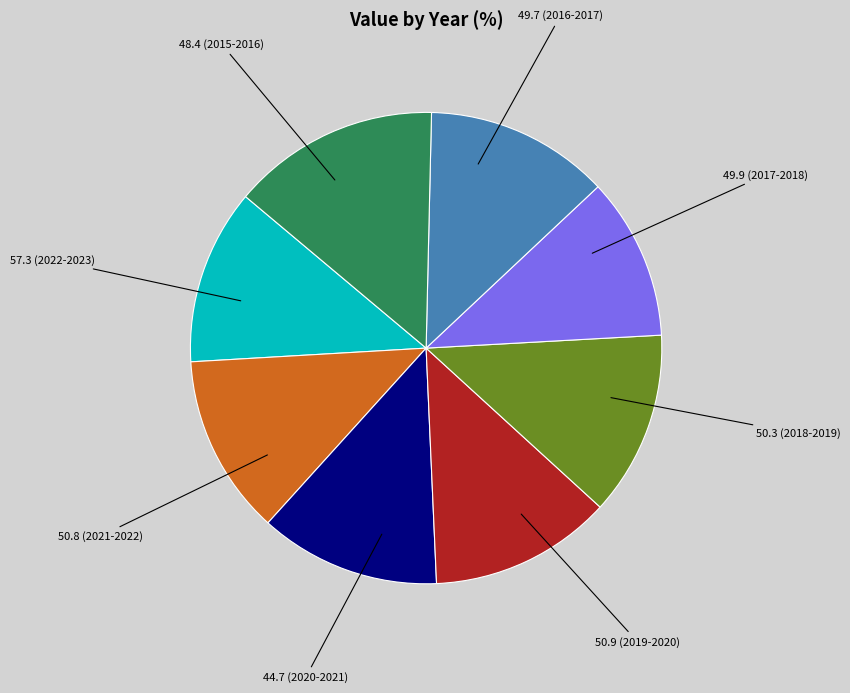

Is there a majority slice in this chart?

No